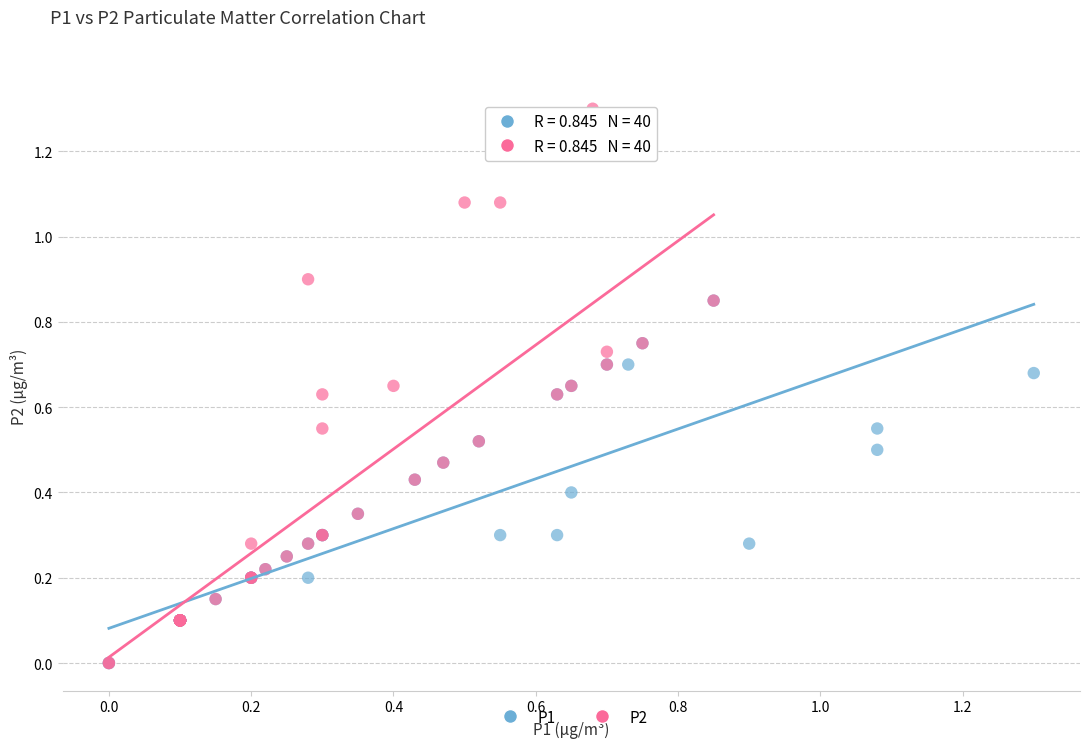

Which series has the widest spread of Y values?

P2